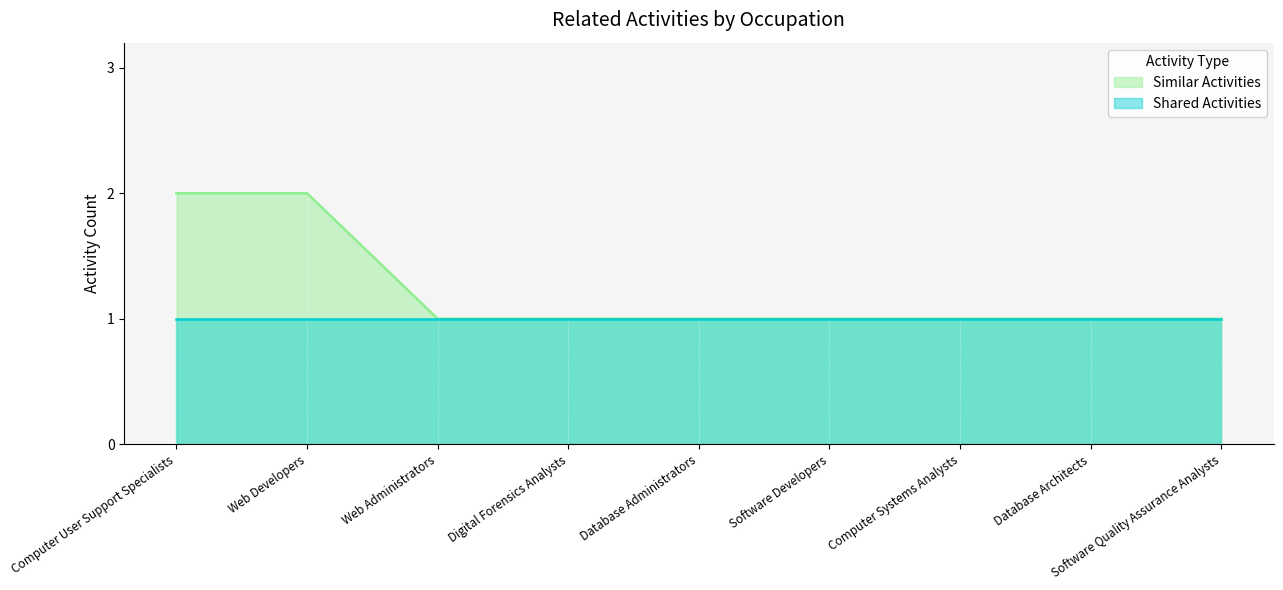

Reading left to right, extract all data points from this chart.

Computer User Support Specialists=2	Web Developers=2	Web Administrators=1	Digital Forensics Analysts=1	Database Administrators=1	Software Developers=1	Computer Systems Analysts=1	Database Architects=1	Software Quality Assurance Analysts=1